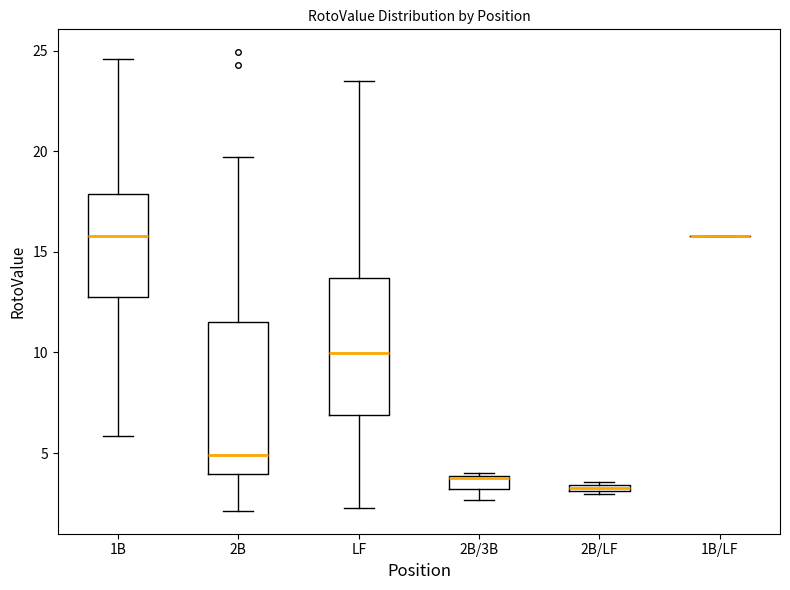

Which box is the tallest, from its lower edge to its upper edge?

2B